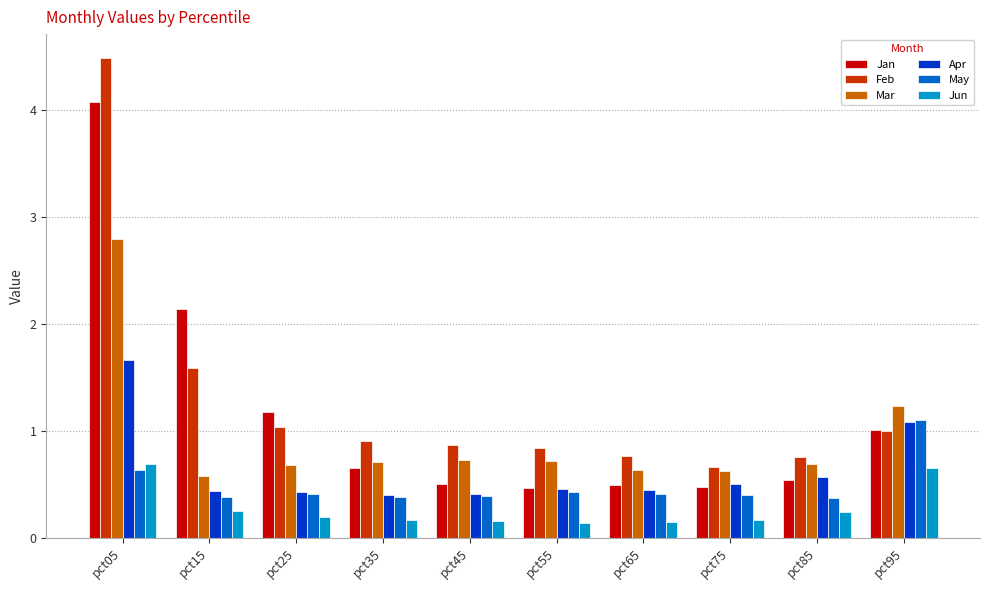

What is the difference between the second highest and second lowest values in the Apr series?

0.7